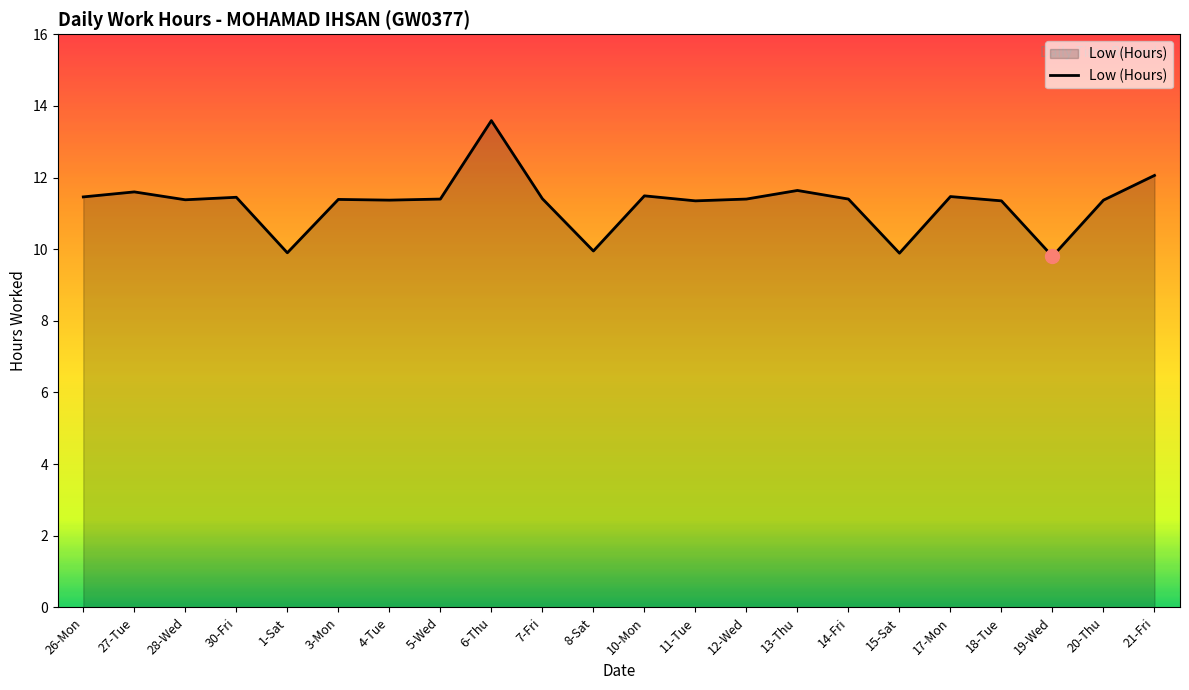

Where does the data first go above 11?

26-Mon